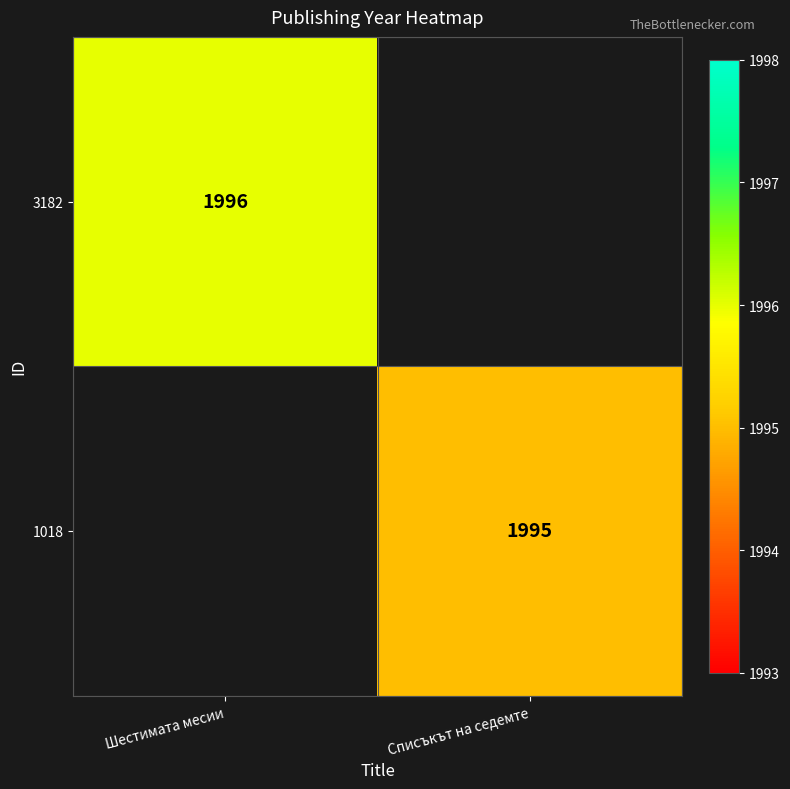

The 3182 series shows 1996 at Шестимата месии. True or false?

True